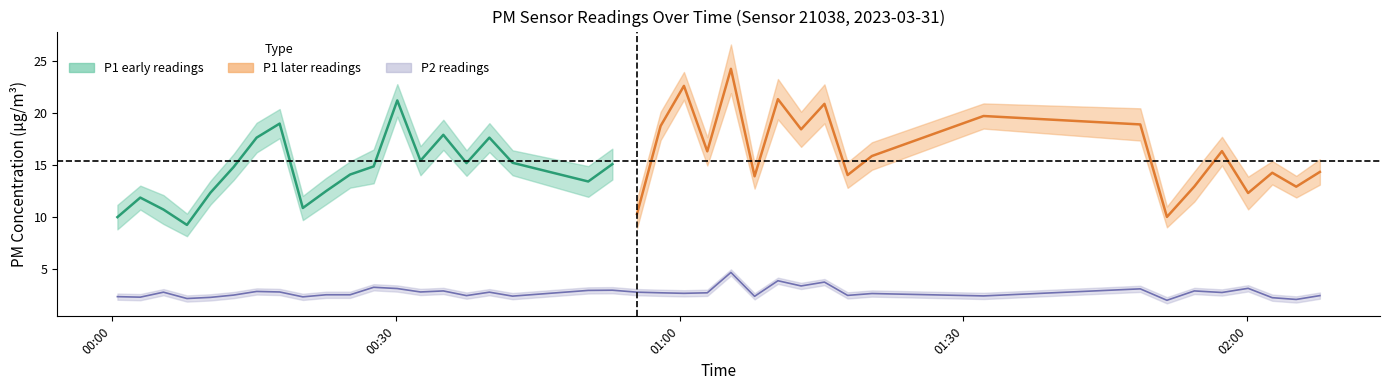

Reading left to right, extract all data points from this chart.

2.4	2.3	2.8	2.2	2.3	2.5	2.9	2.8	2.3	2.5	2.5	3.2	3.1	2.8	2.9	2.5	2.8	2.4	3.0	3.0	2.8	2.7	2.7	2.7	4.7	2.4	3.9	3.4	3.8	2.5	2.6	2.4	3.1	2.0	2.9	2.8	3.1	2.2	2.1	2.5